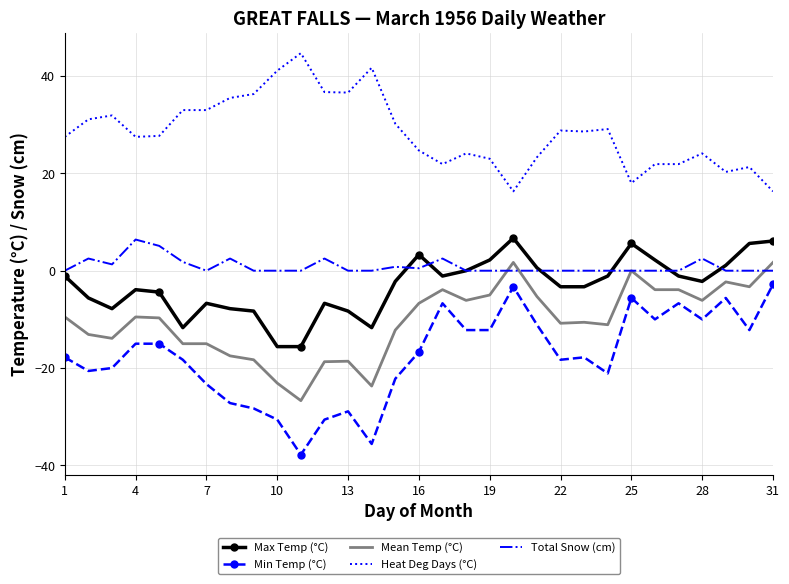

What is the difference between the maximum and minimum values in the Heat Deg Days (°C) series?

28.4